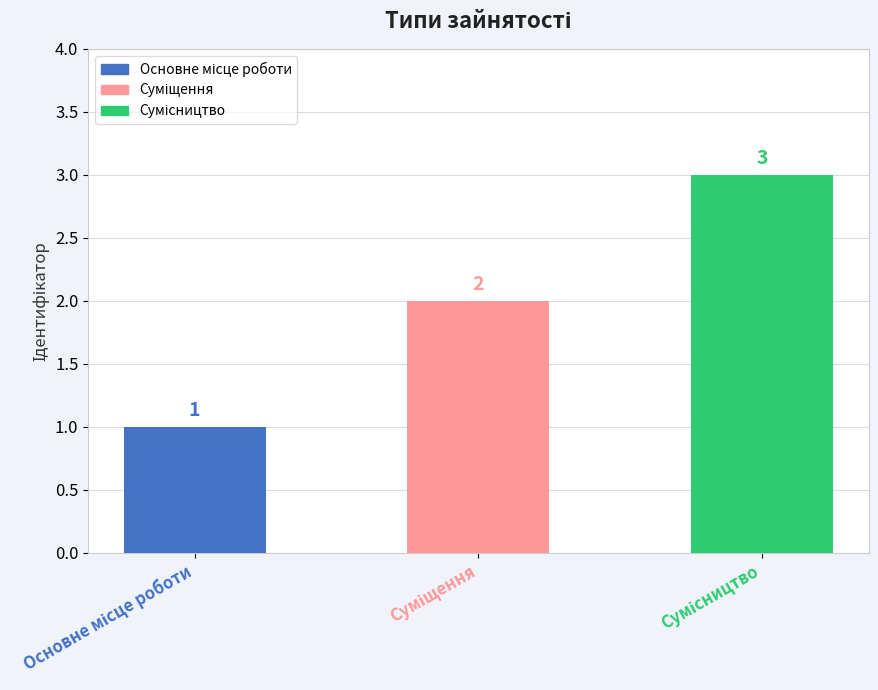

At which label does the data first exceed 2?

Сумісництво